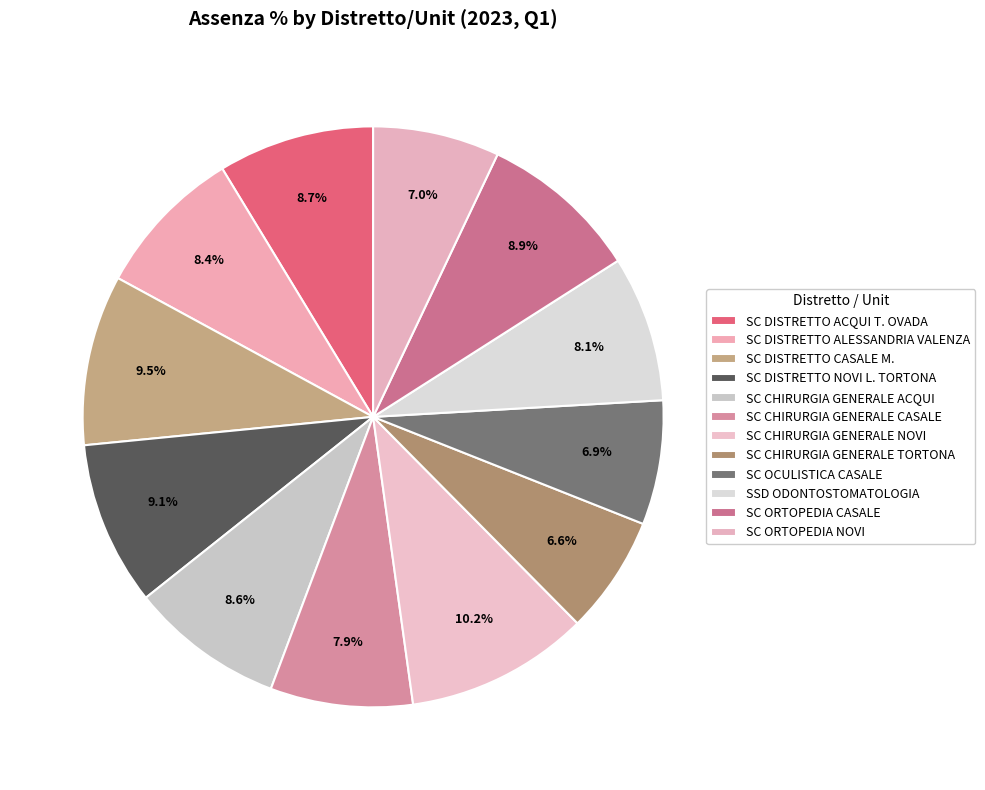

Count the number of slices in the pie.

12